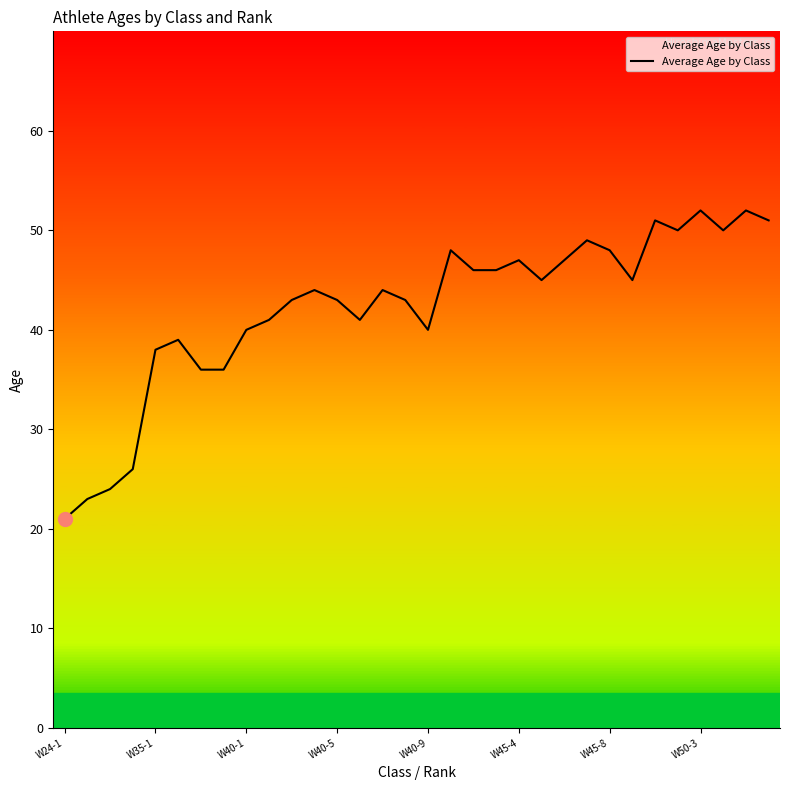

What is the difference between the maximum and minimum values?

31